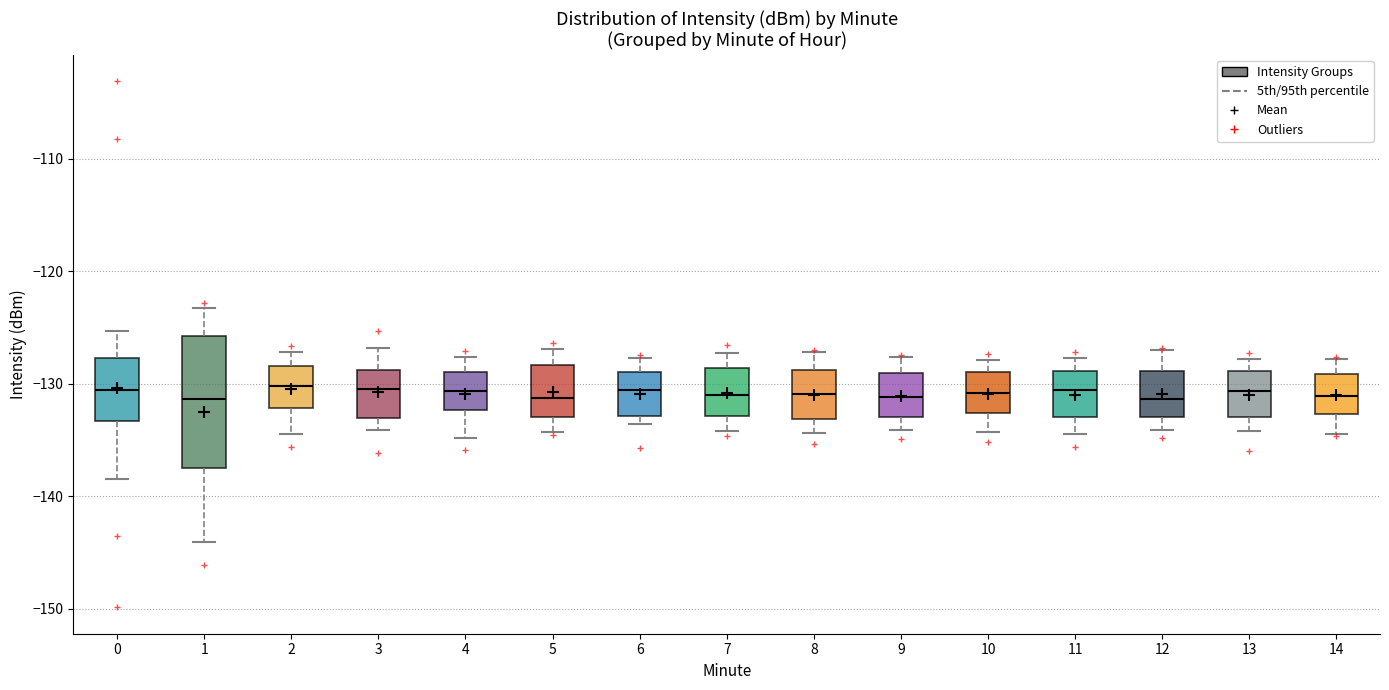

Reading left to right, transcribe this box plot: for each box, give where its median line is, the range the box spans, and where its two whiskers end, as read against the y-axis. The values are not printed on the chart, so give them approximately, as read against the axis.

0: median -131, box -133 to -128, whiskers -138 to -125
1: median -131, box -138 to -126, whiskers -144 to -123
2: median -130, box -132 to -128, whiskers -134 to -127
3: median -130, box -133 to -129, whiskers -134 to -127
4: median -131, box -132 to -129, whiskers -135 to -128
5: median -131, box -133 to -128, whiskers -134 to -127
6: median -131, box -133 to -129, whiskers -134 to -128
7: median -131, box -133 to -129, whiskers -134 to -127
8: median -131, box -133 to -129, whiskers -134 to -127
9: median -131, box -133 to -129, whiskers -134 to -128
10: median -131, box -133 to -129, whiskers -134 to -128
11: median -131, box -133 to -129, whiskers -134 to -128
12: median -131, box -133 to -129, whiskers -134 to -127
13: median -131, box -133 to -129, whiskers -134 to -128
14: median -131, box -133 to -129, whiskers -134 to -128